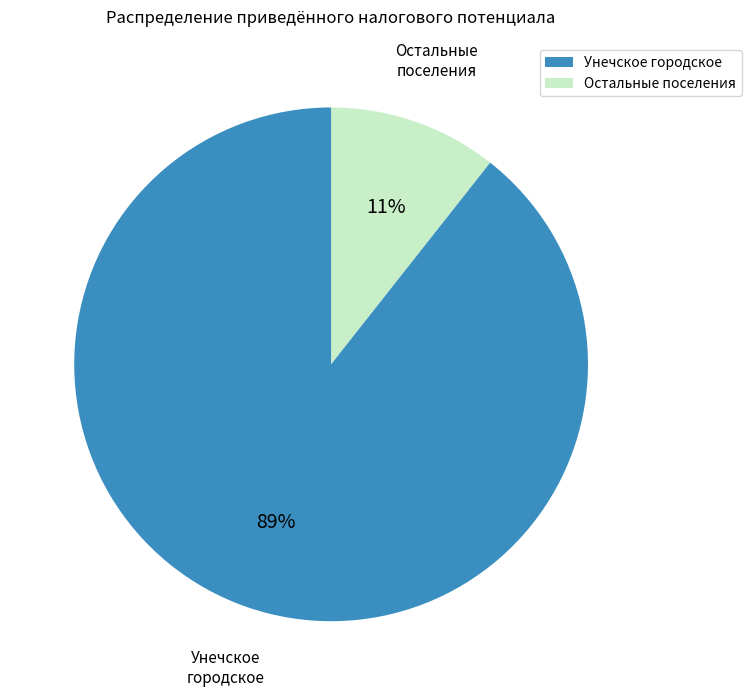

Is there a majority slice in this chart?

Yes